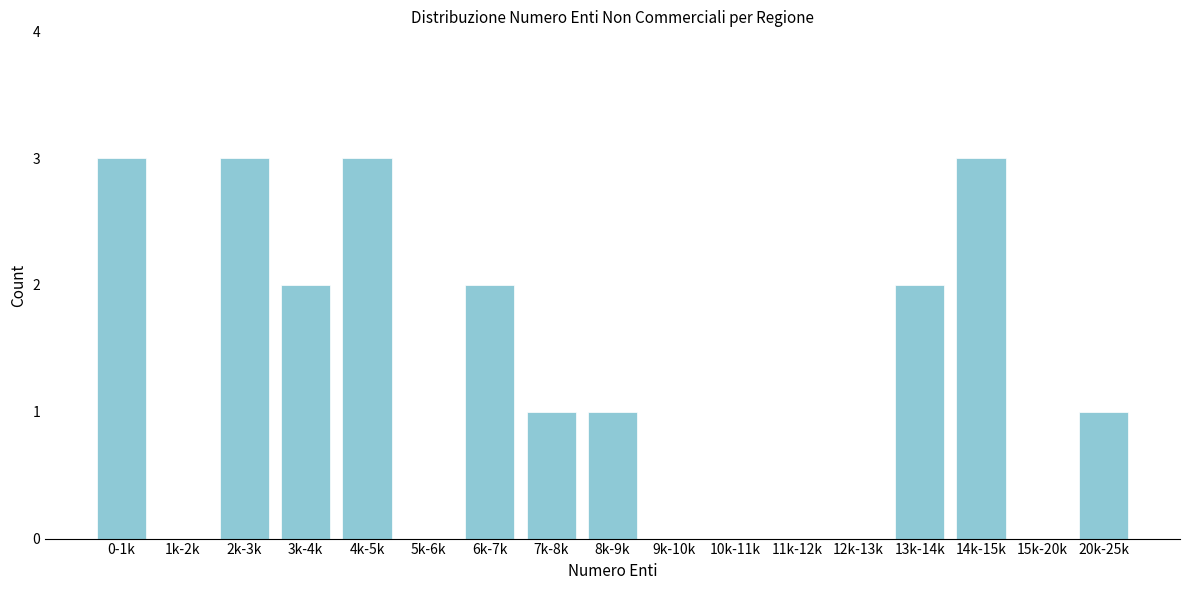

Reading left to right, extract all data points from this chart.

0-1k=3	1k-2k=0	2k-3k=3	3k-4k=2	4k-5k=3	5k-6k=0	6k-7k=2	7k-8k=1	8k-9k=1	9k-10k=0	10k-11k=0	11k-12k=0	12k-13k=0	13k-14k=2	14k-15k=3	15k-20k=0	20k-25k=1